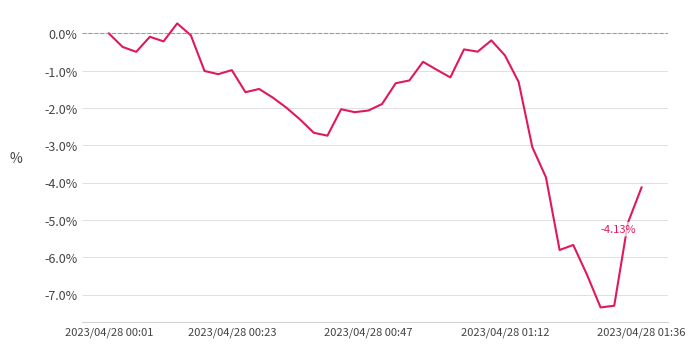

Does the chart display data point markers on the line(s)?

No